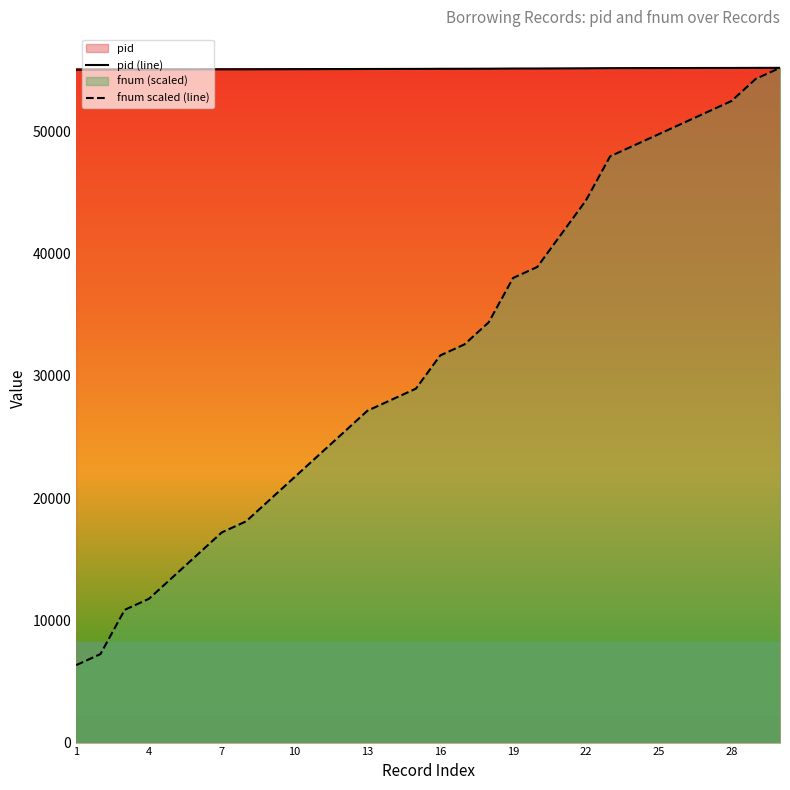

The value of pid (line) at 17 is 20867.5. True or false?

False